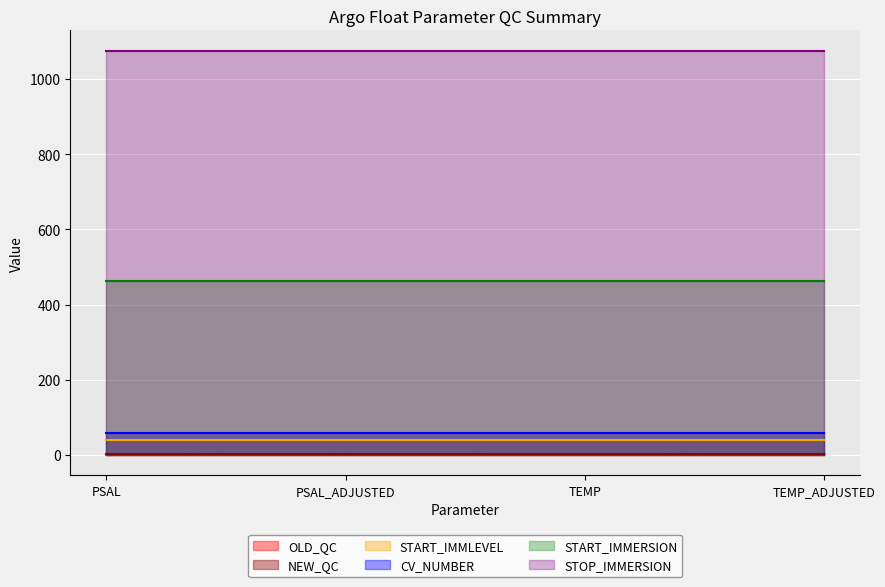

Is it true that STOP_IMMERSION equals 1446.7 at TEMP?

False